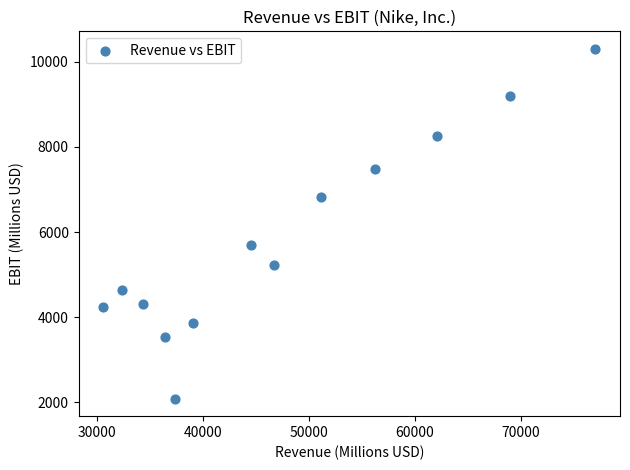

What Y value in the scatter plot is closest to 6195?

5697.0